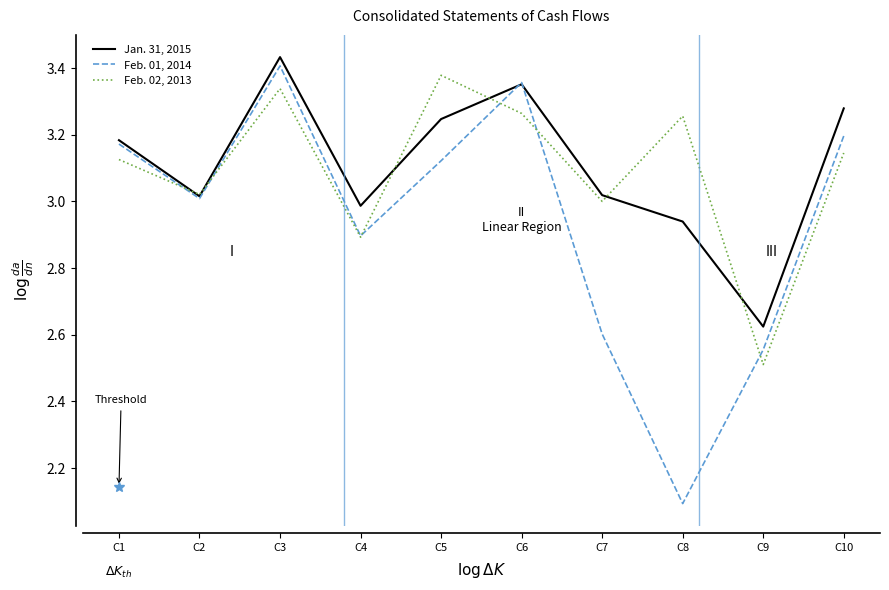

What is the total value across all series at C1?

9.5